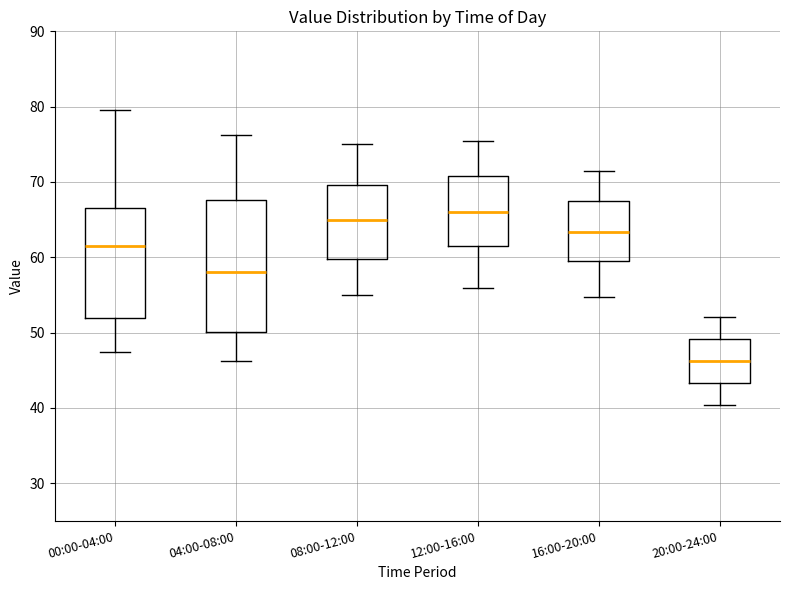

Reading left to right, transcribe this box plot: for each box, give where its median line is, the range the box spans, and where its two whiskers end, as read against the y-axis. The values are not printed on the chart, so give them approximately, as read against the axis.

00:00-04:00: median 62, box 52 to 67, whiskers 47 to 80
04:00-08:00: median 58, box 50 to 68, whiskers 46 to 76
08:00-12:00: median 65, box 60 to 70, whiskers 55 to 75
12:00-16:00: median 66, box 62 to 71, whiskers 56 to 76
16:00-20:00: median 63, box 60 to 67, whiskers 55 to 72
20:00-24:00: median 46, box 43 to 49, whiskers 40 to 52